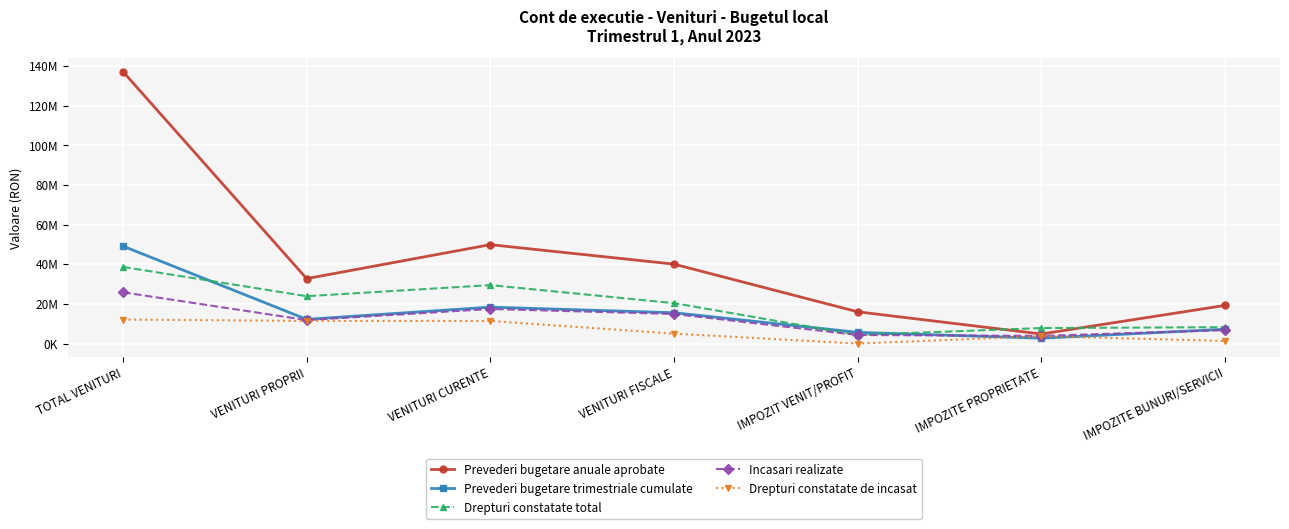

What is the average value of the Drepturi constatate de incasat series?

6416514